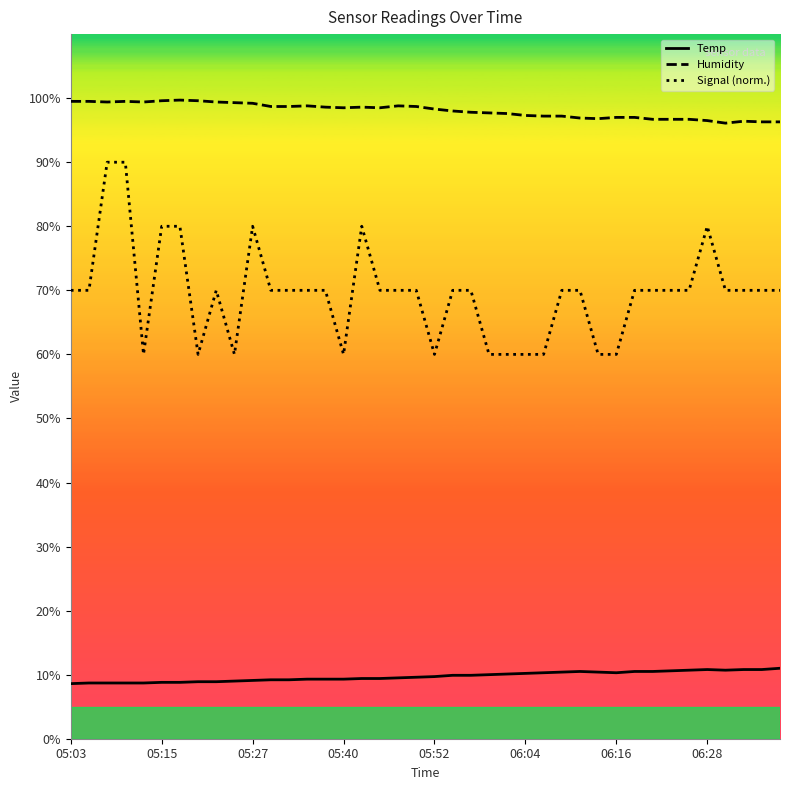

Which series has the largest total across all categories?

Humidity